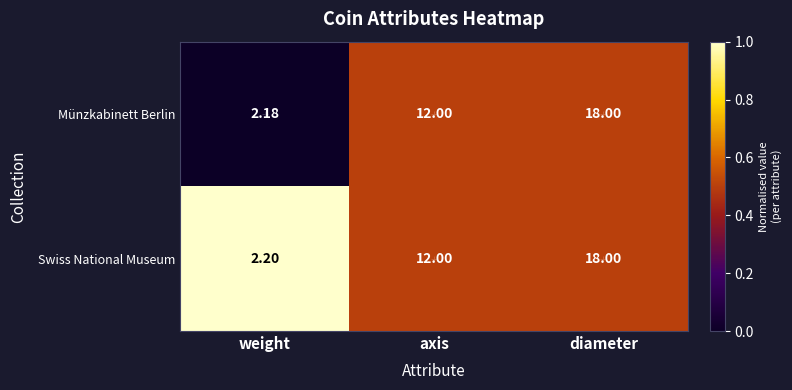

Which category has the lowest value in the Swiss National Museum series?

weight